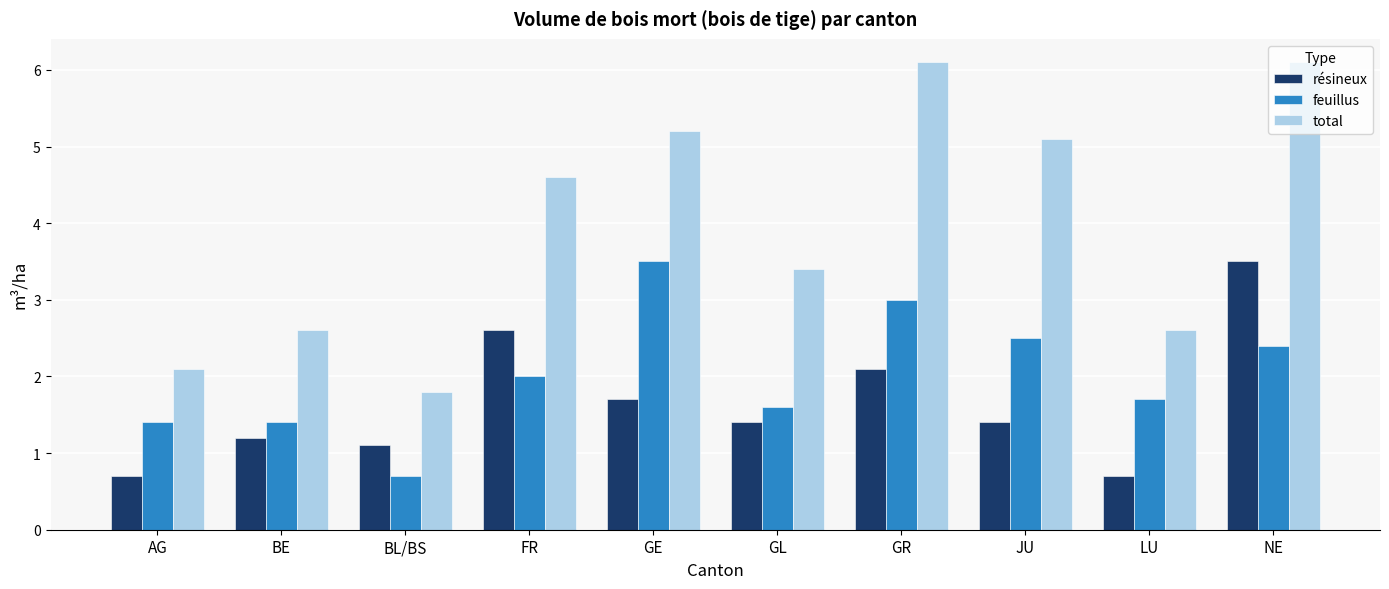

What is the highest value of the feuillus series?

3.5